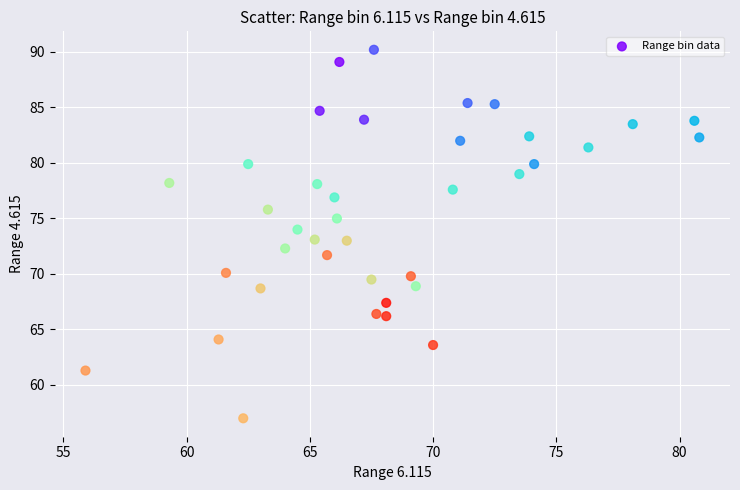

What is the range of Y values (max minus min)?

33.2